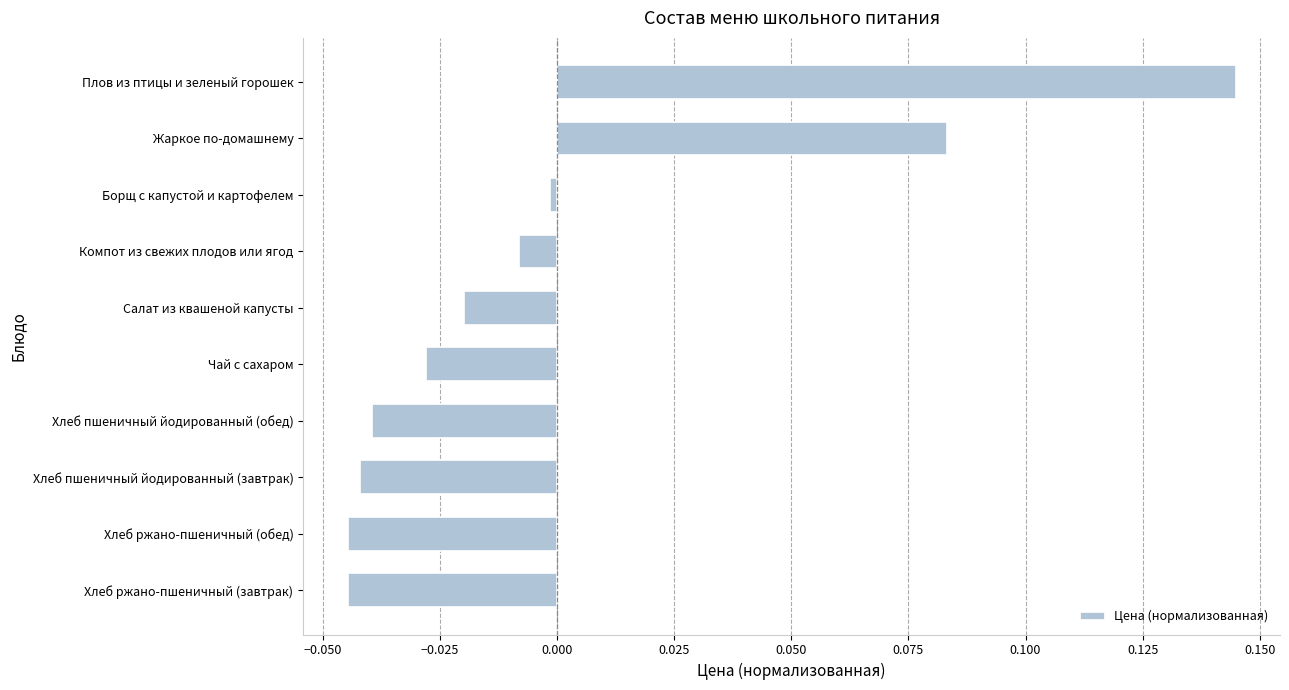

Between Хлеб пшеничный йодированный (обед) and Борщ с капустой и картофелем, which is larger?

Борщ с капустой и картофелем